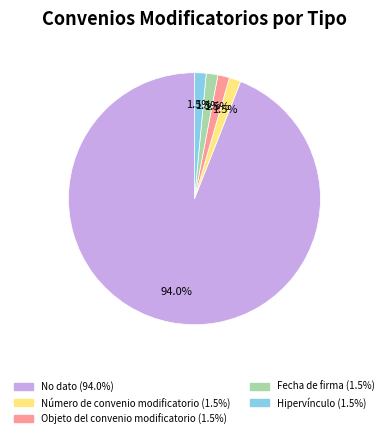

True or false: No dato accounts for 94% of the total.

True